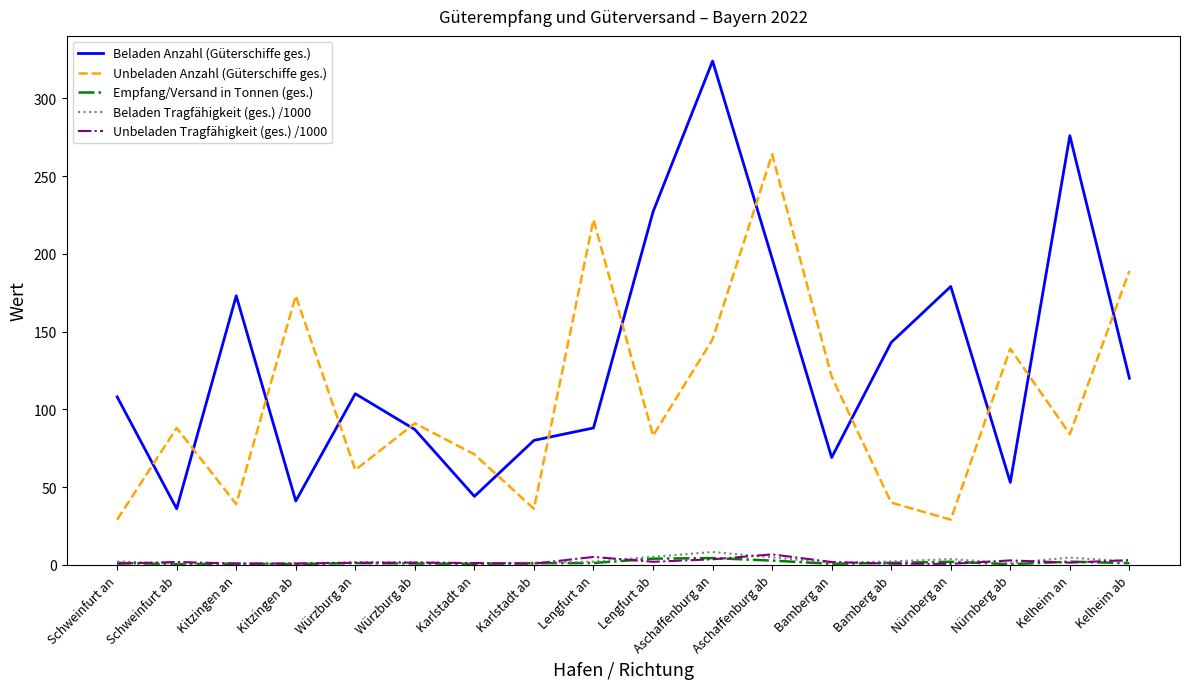

Which series changed the most between Kitzingen ab and Karlstadt an?

Unbeladen Anzahl (Güterschiffe ges.)